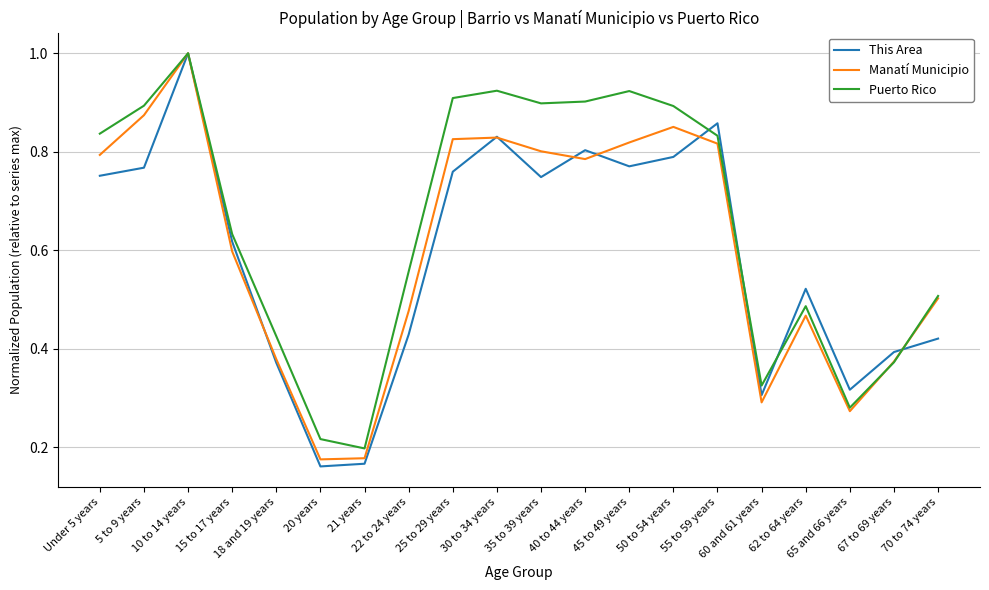

Is it true that Manatí Municipio equals 0.8 at Under 5 years?

True